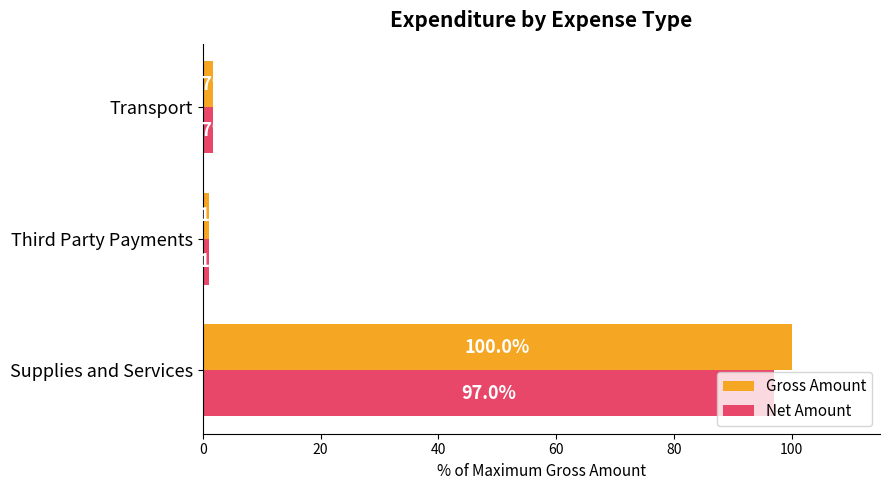

Which series changed the most between Supplies and Services and Transport?

Gross Amount